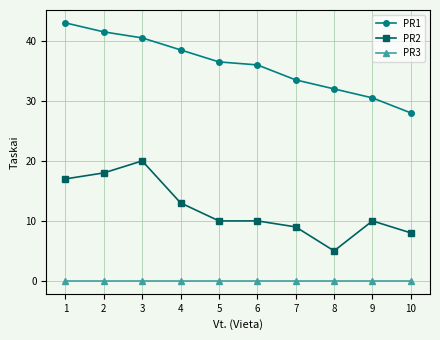

What is the approximate value of PR2 at 10?

8.0